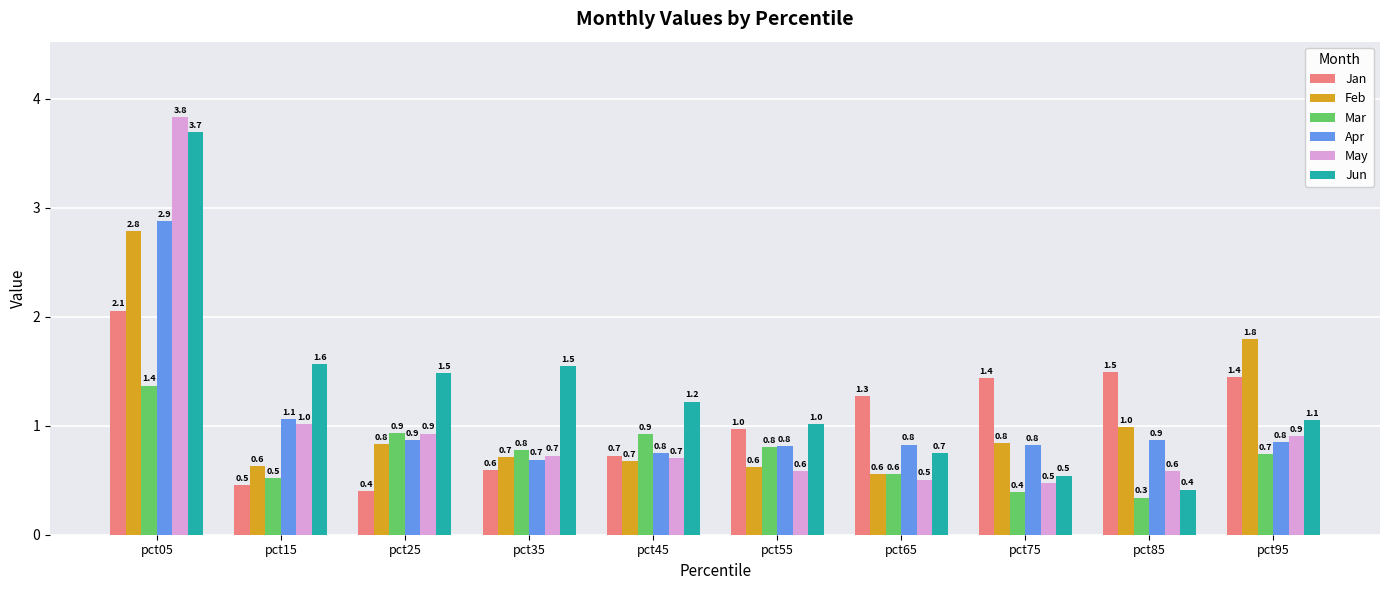

List the series in order of their peak value, lowest first.

Mar, Jan, Feb, Apr, Jun, May